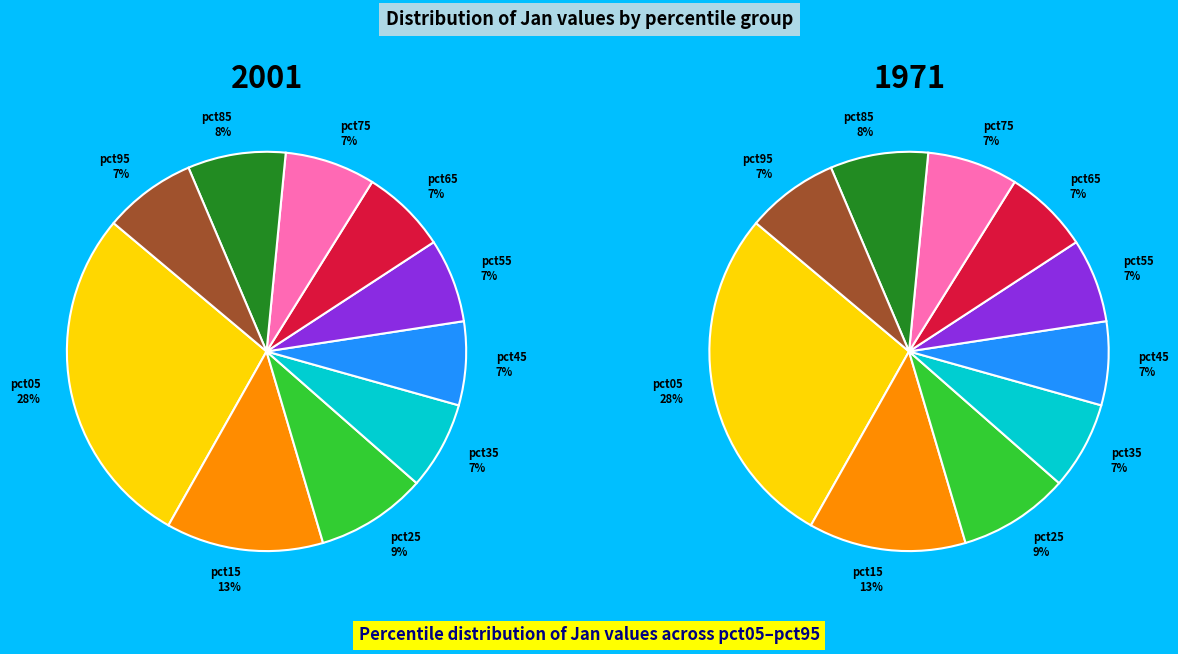

Does any single category account for the majority?

No